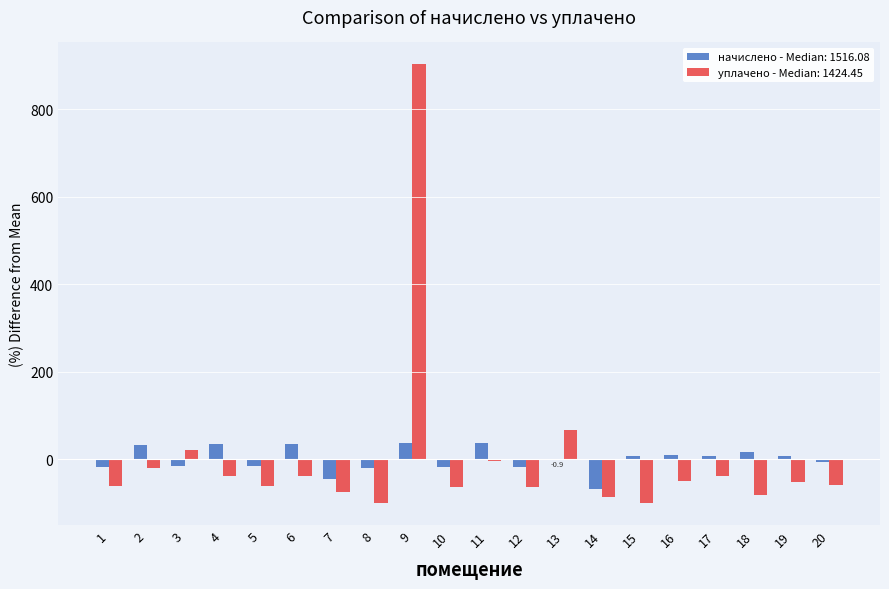

The value of начислено - Median: 1516.08 at 4 is 34.5. True or false?

True